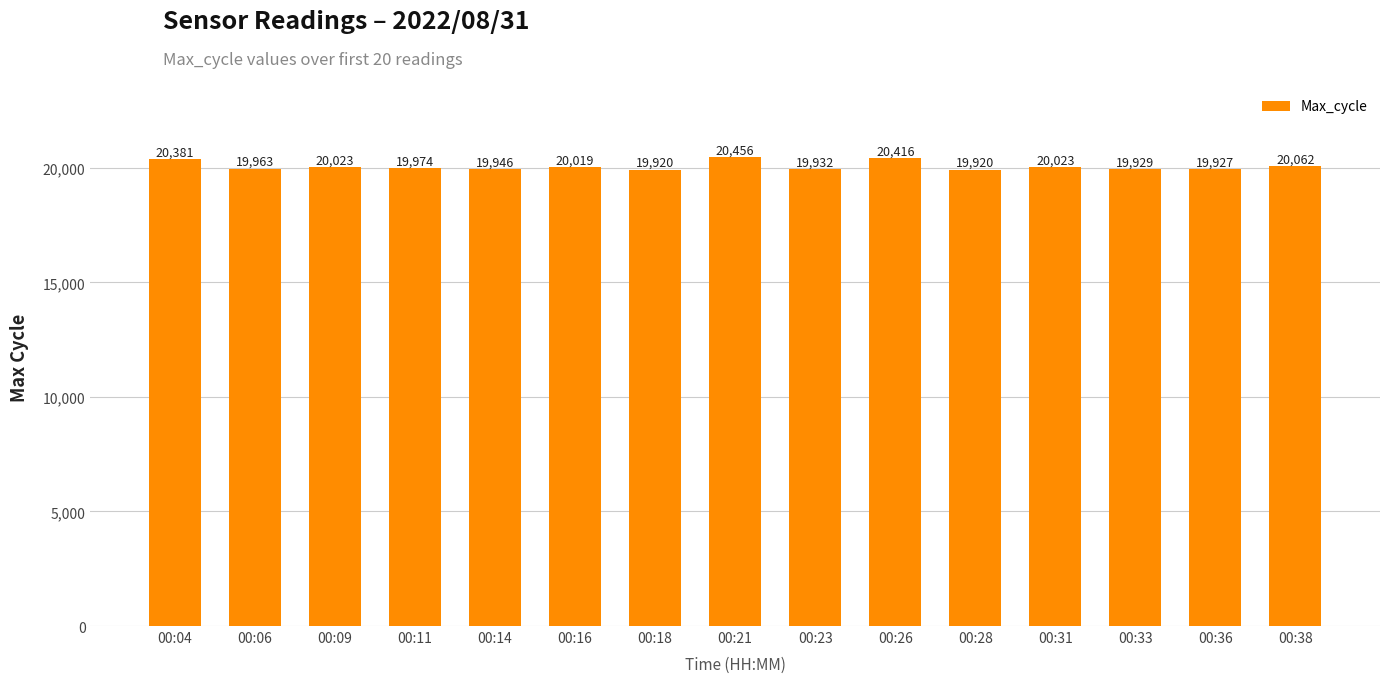

Which category has the highest value across all series?

00:21